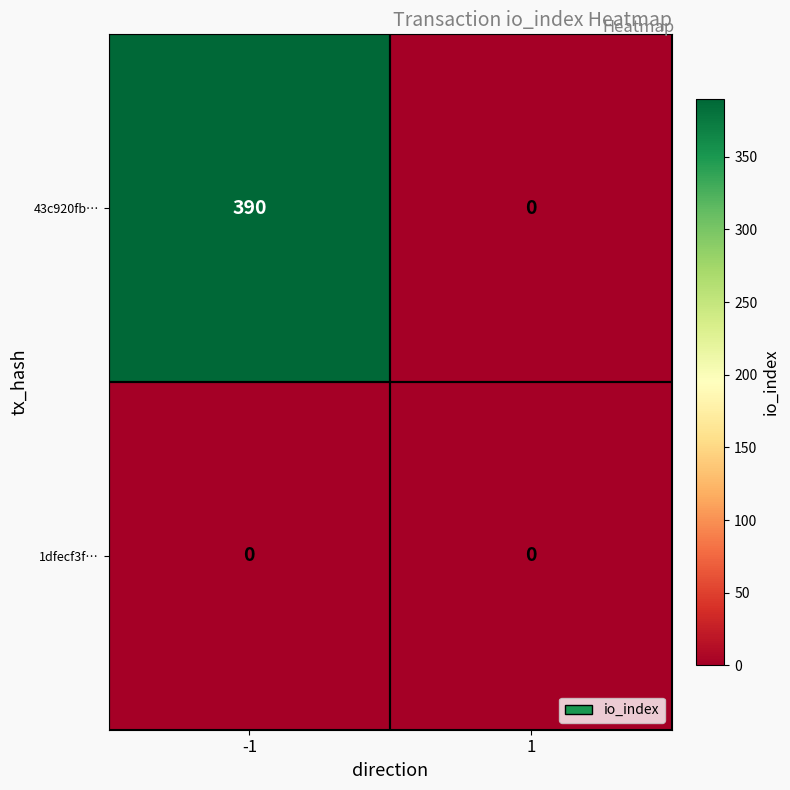

Which series has the largest total across all categories?

43c920fb…